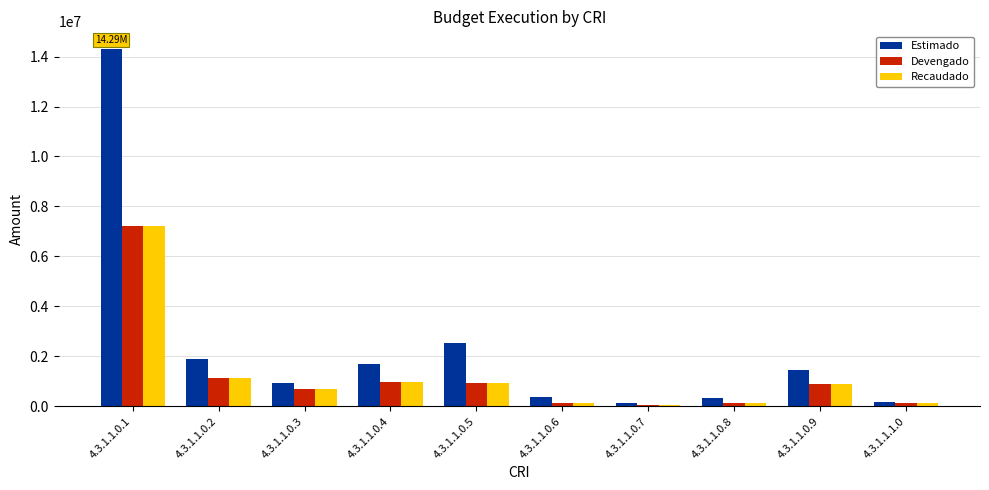

How many bars are there in total?

30